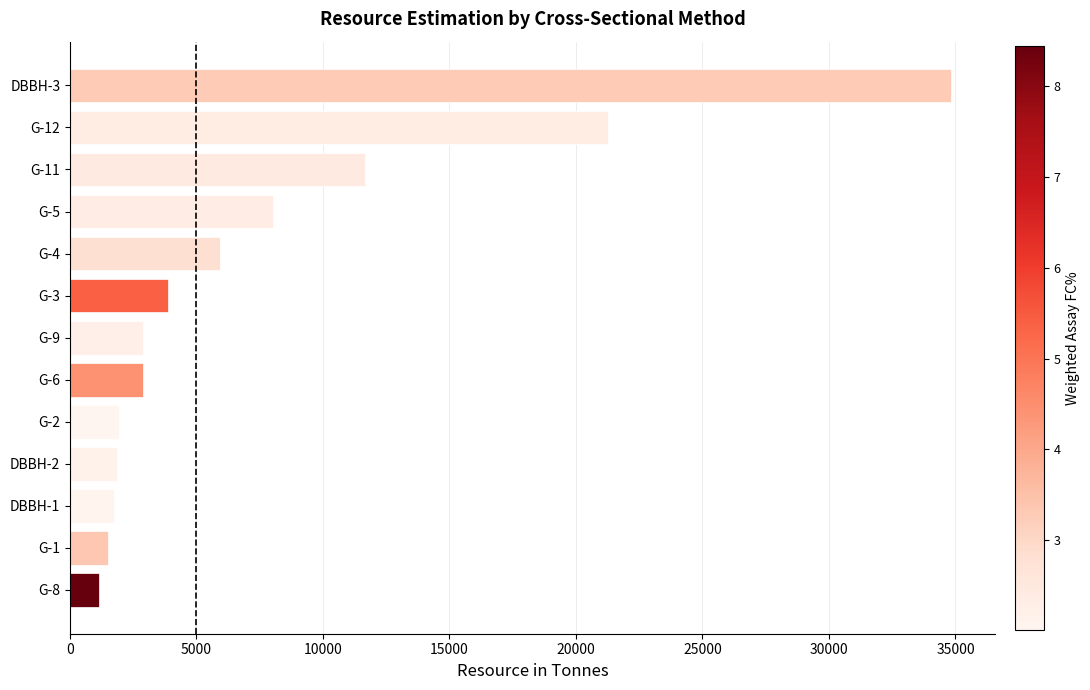

At which label is the value closest to 17984?

G-12